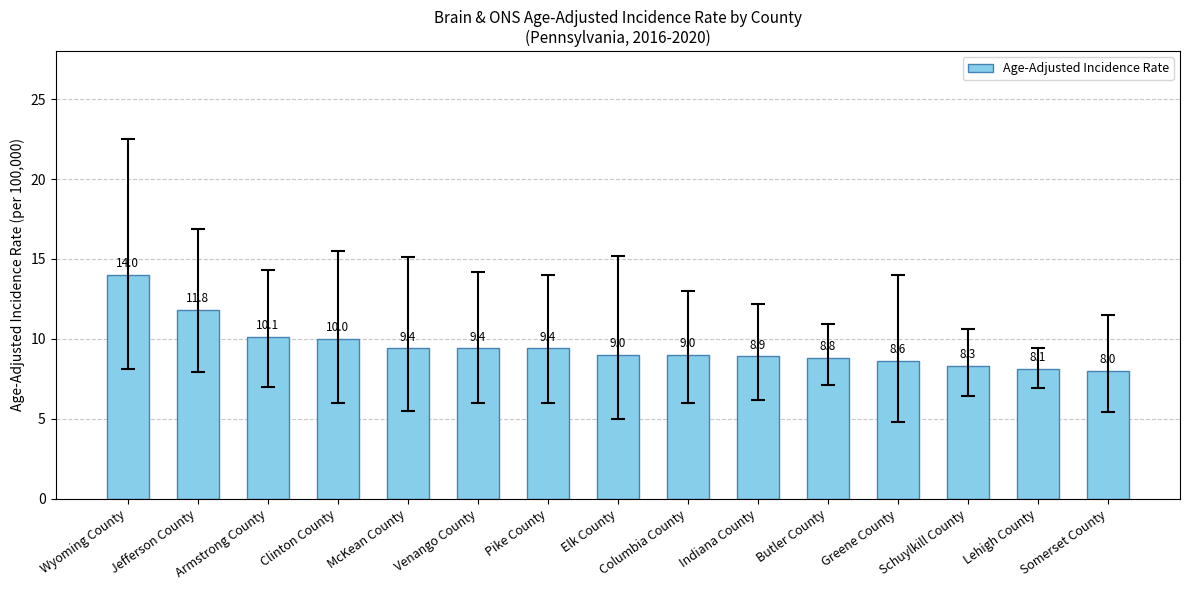

The value at Wyoming County is 14.0. True or false?

True